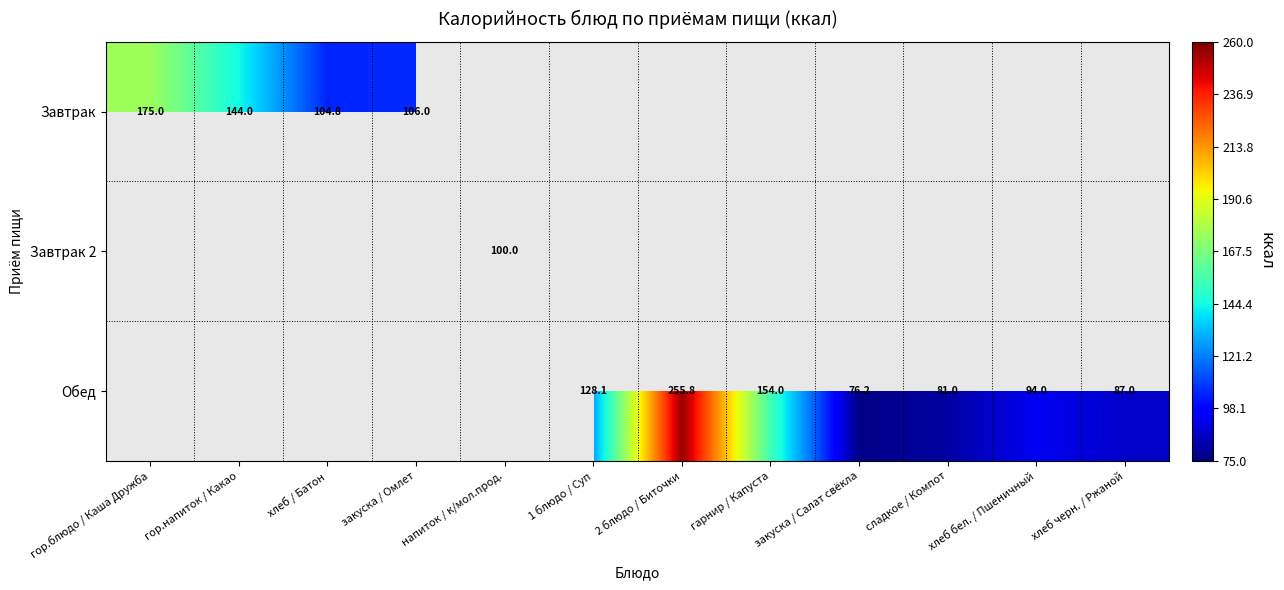

What is the sum of the Обед values at гарнир / Капуста and 2 блюдо / Биточки?

409.8